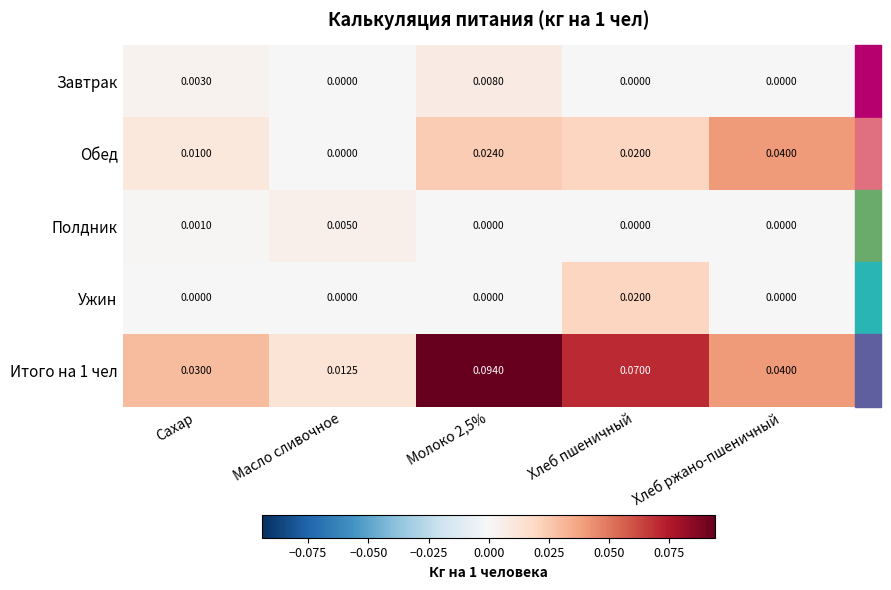

At which label does Ужин reach its peak?

Хлеб пшеничный